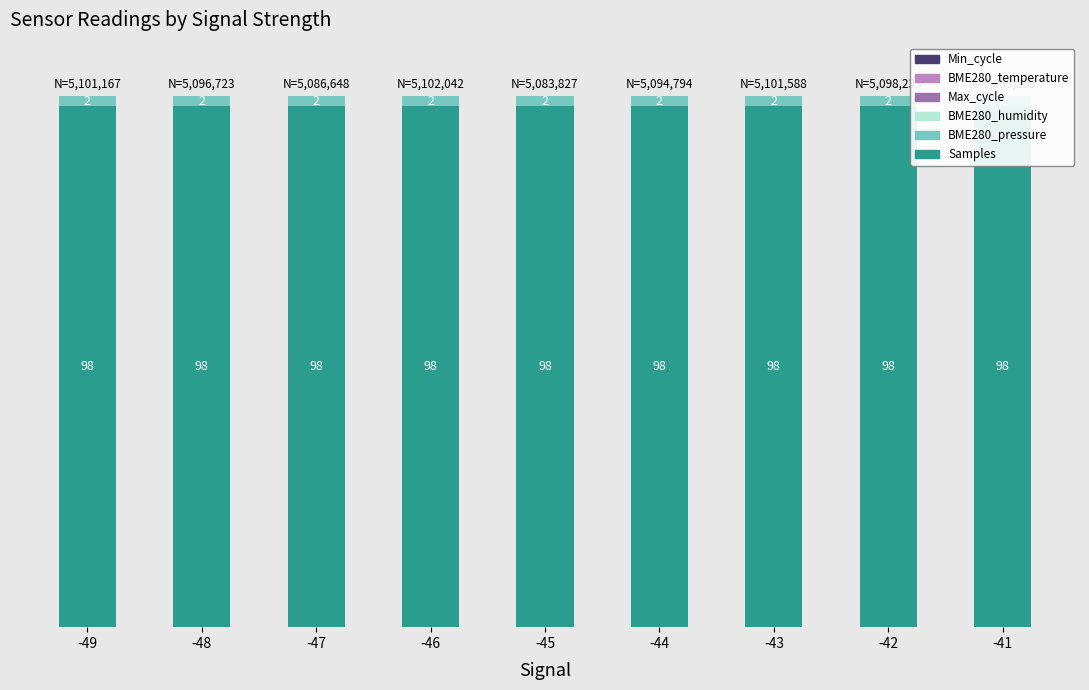

The BME280_temperature series shows 0.0 at -45. True or false?

False